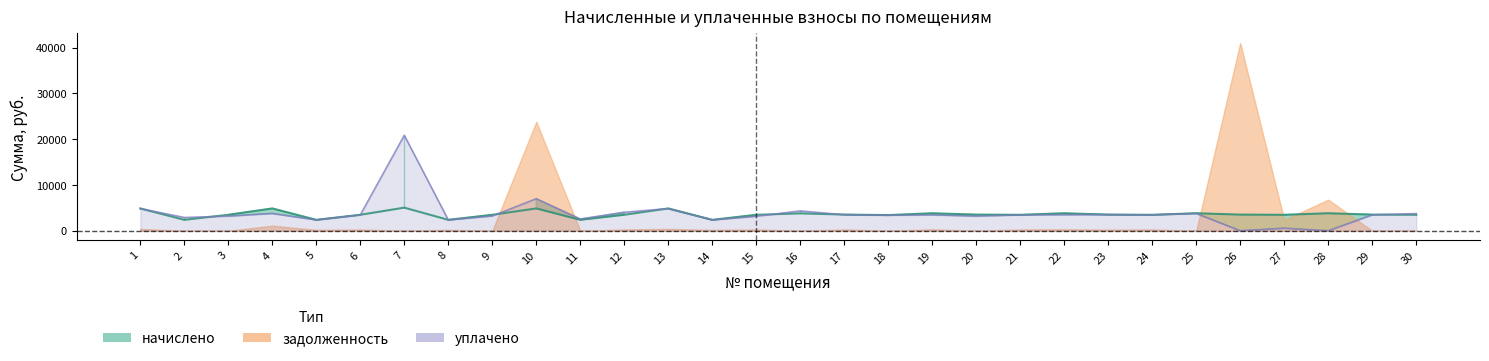

What is the difference between the уплачено values at 14 and 29?

1102.4